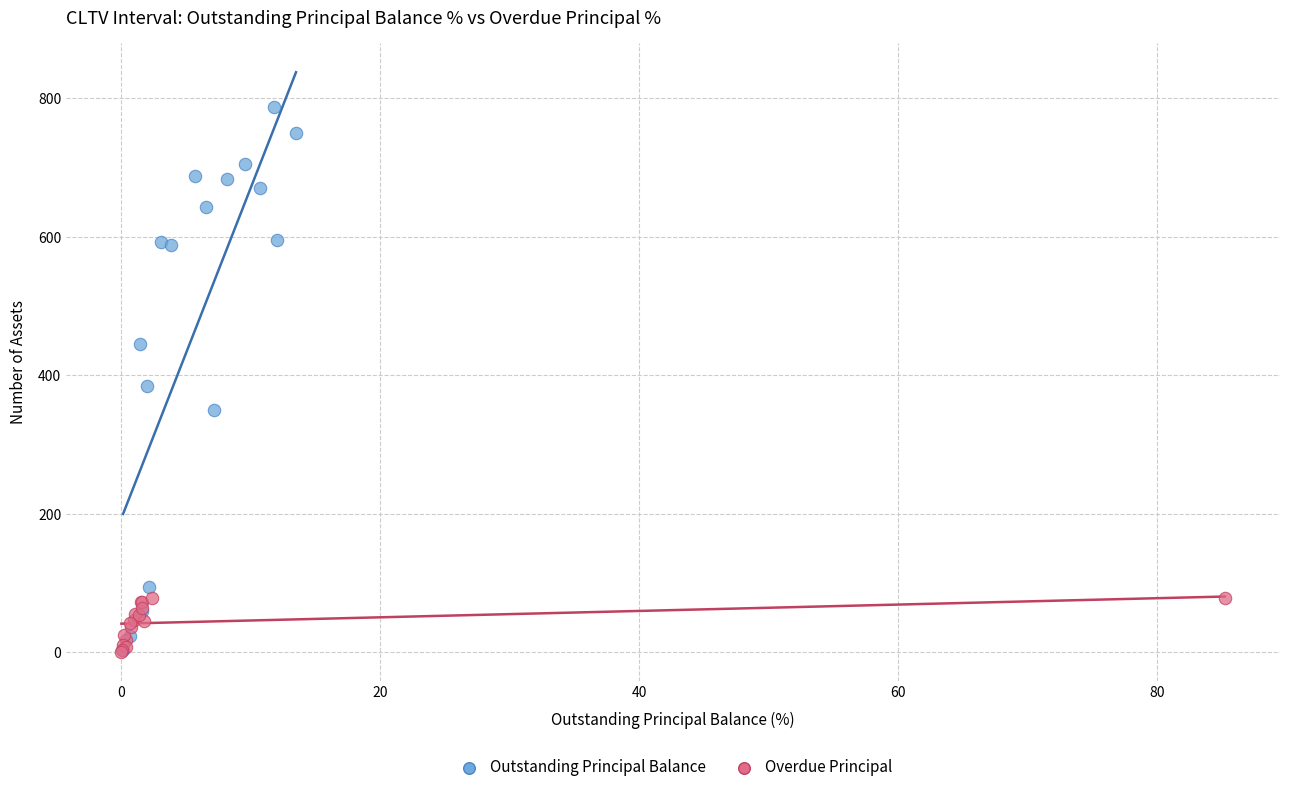

Which series contains the highest Y value?

Outstanding Principal Balance